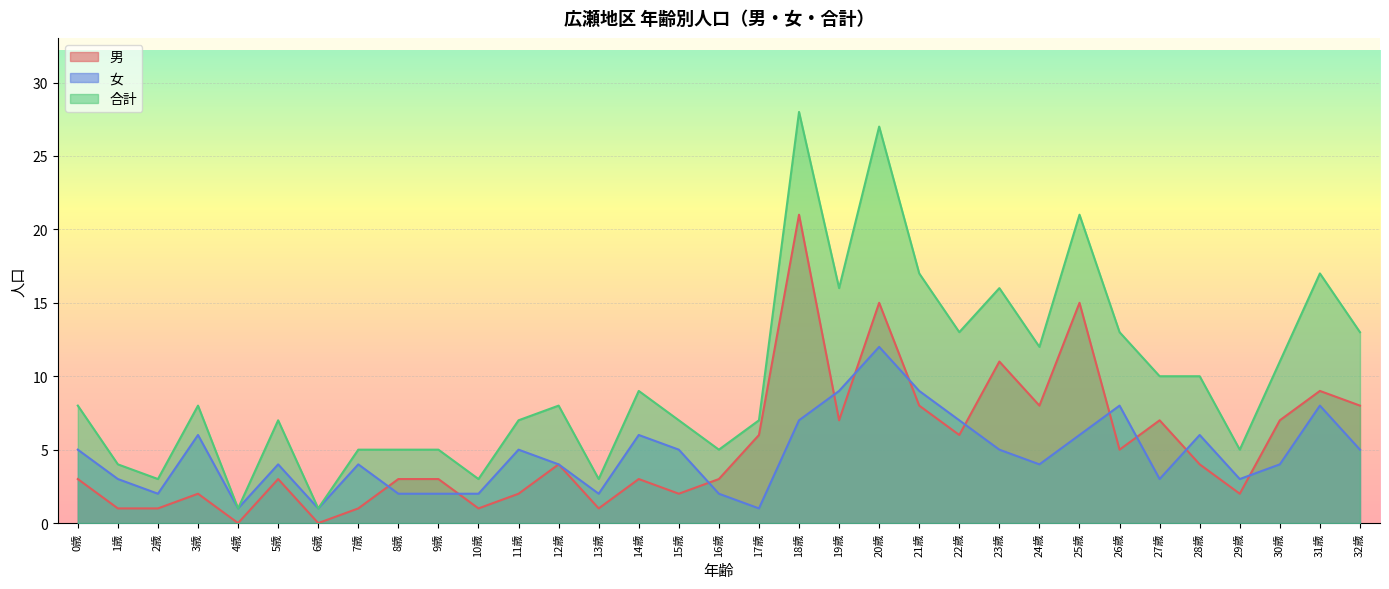

What is the approximate value of 男 at 11歳?

2